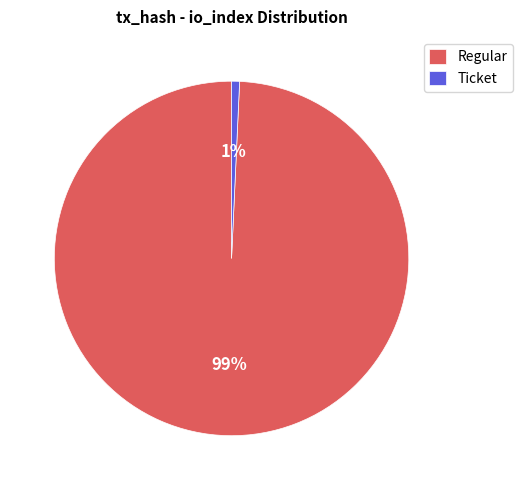

The Regular slice represents 99% of the pie. True or false?

True